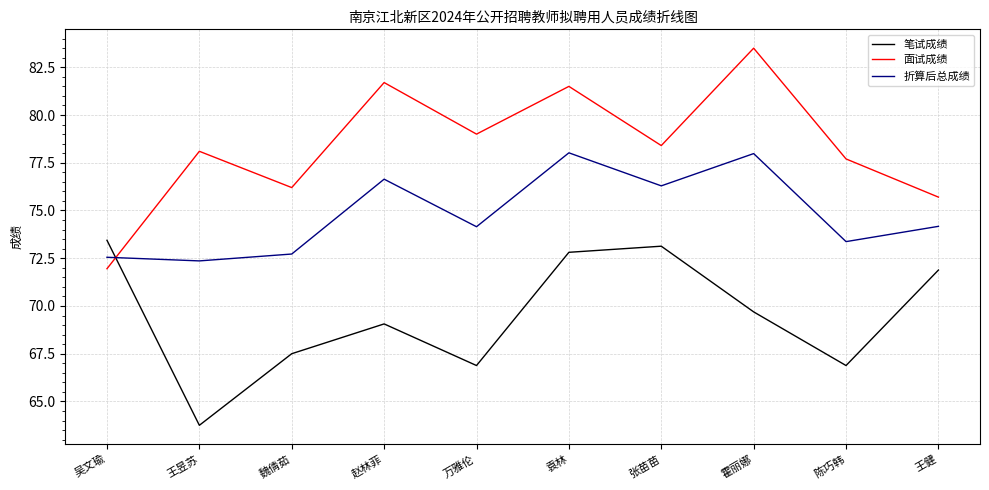

Where does the 折算后总成绩 series first go above 74?

赵林菲